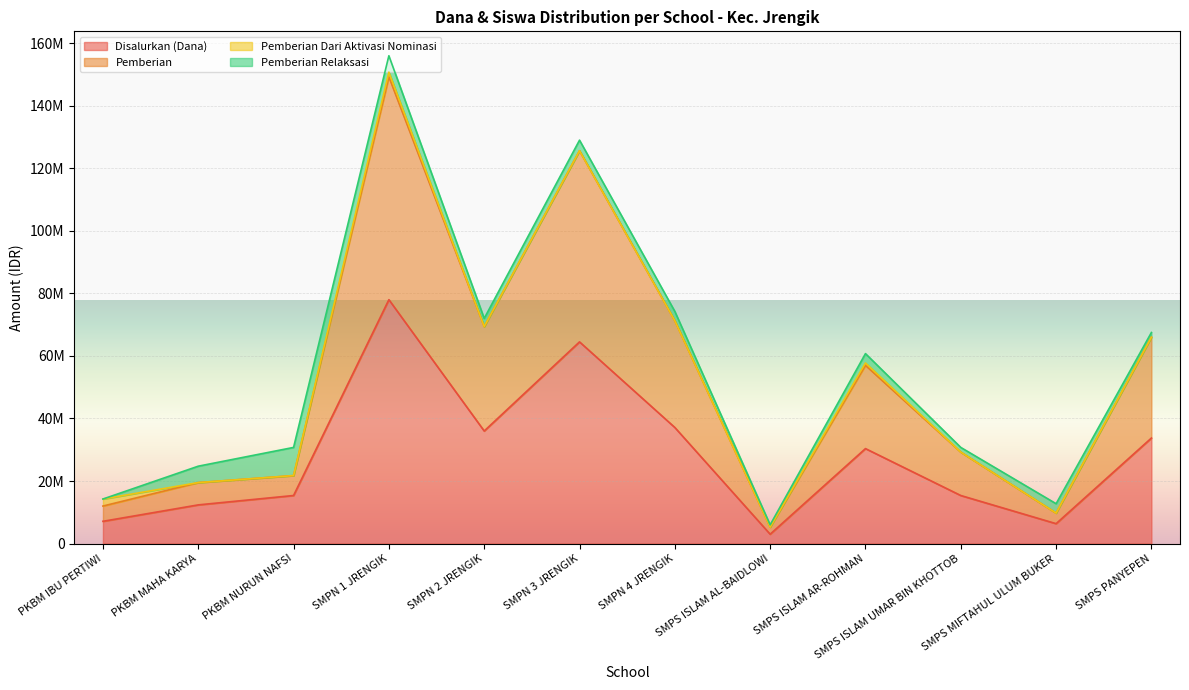

How many data points in Pemberian are less than 57000000?

6